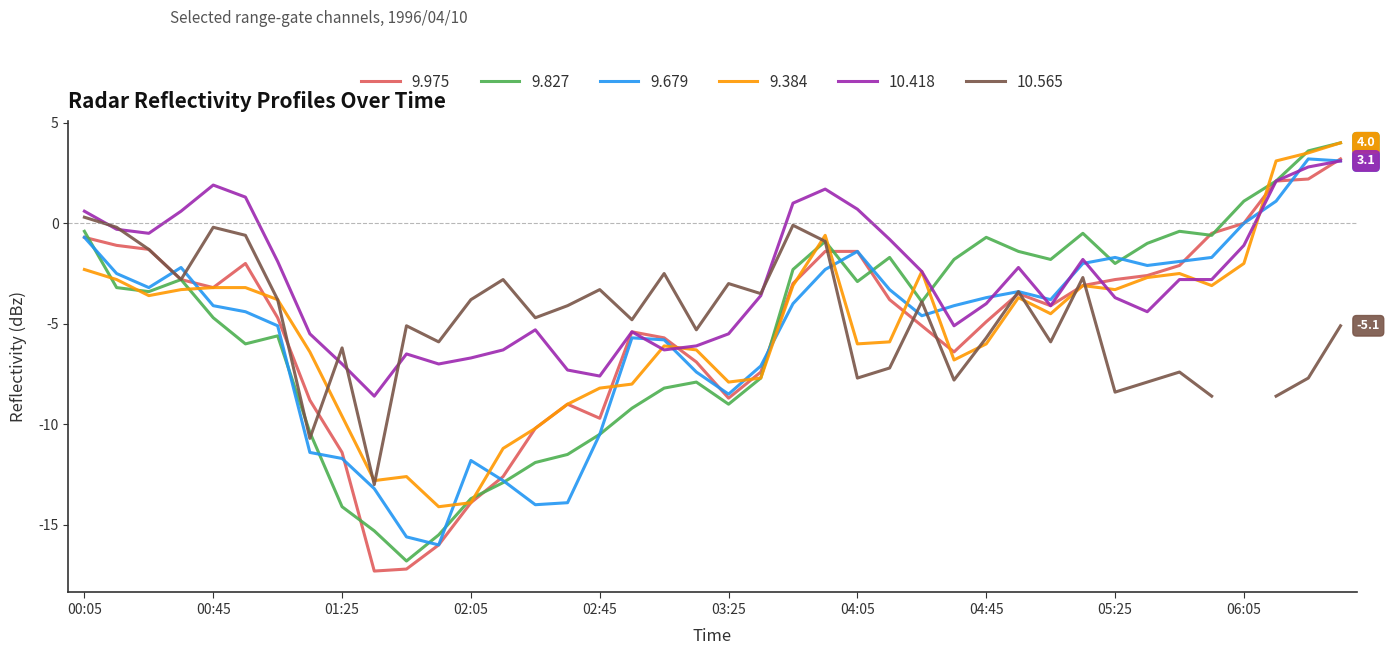

True or false: 10.418 has a value of -2.0 at 1996/04/10 02:15.

False